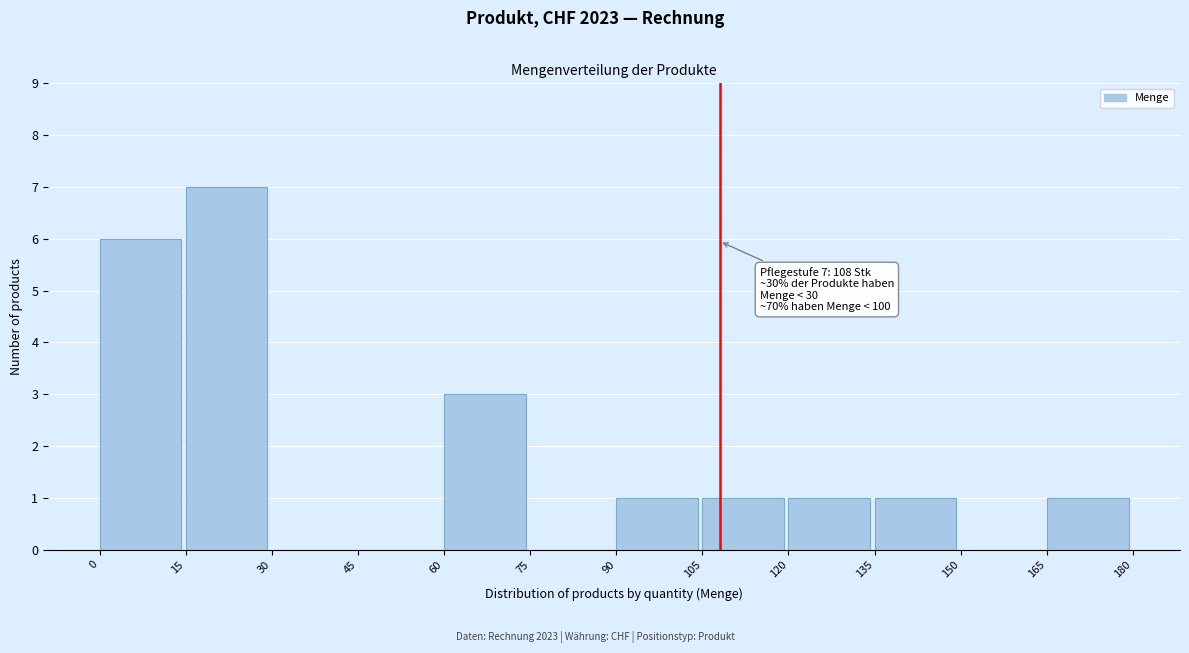

Which range on the x-axis has the tallest bar?

15 to 30